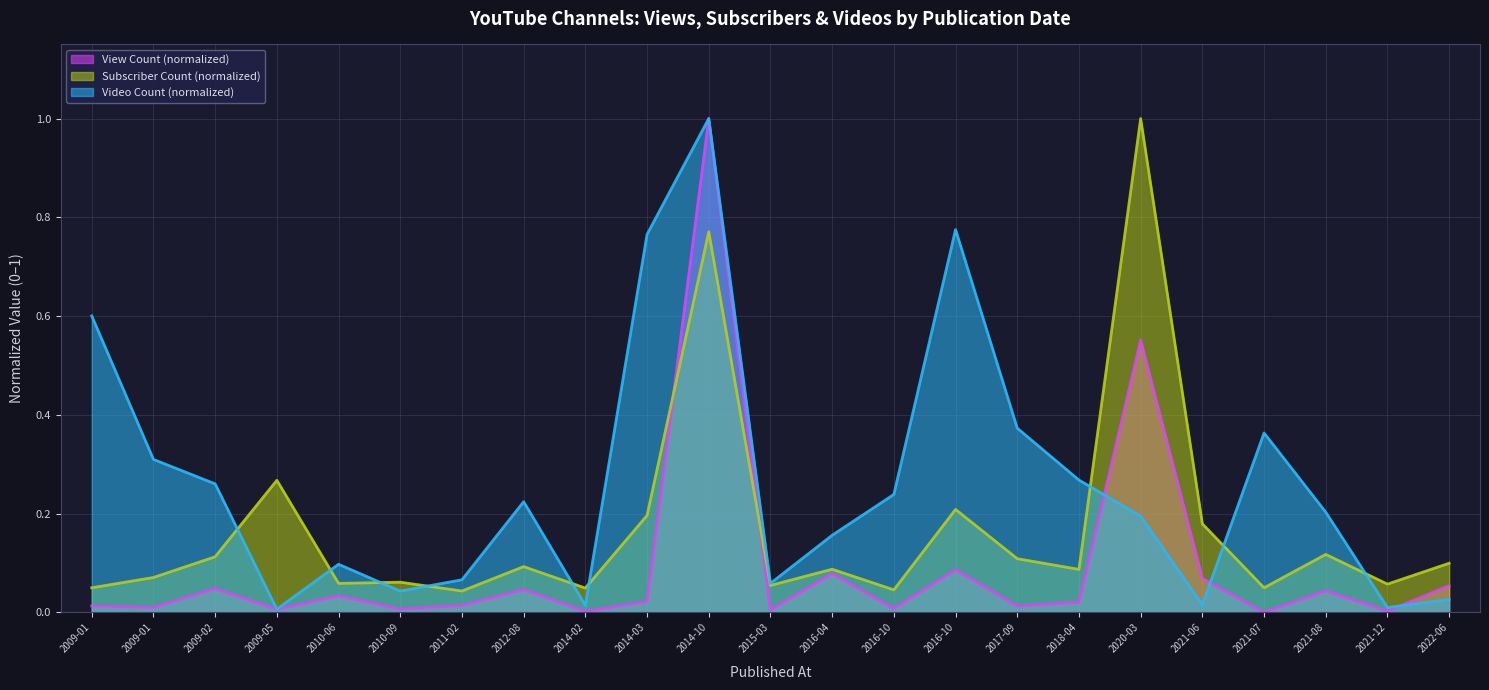

Is it true that Video Count equals 0.1 at 2009-01?

False